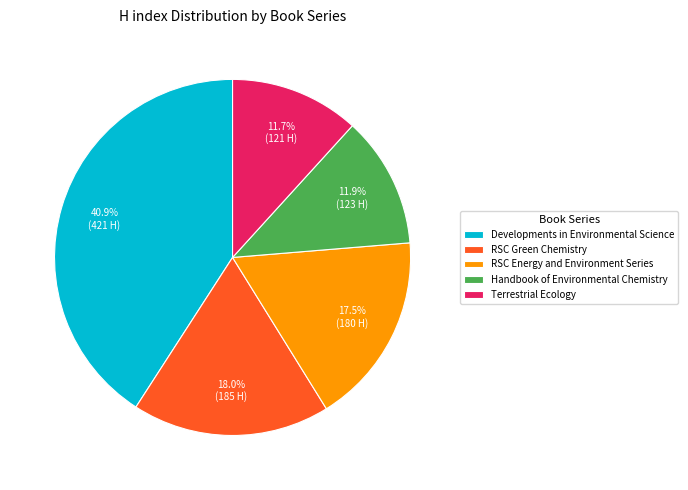

Is there any slice that represents more than half of the pie?

No